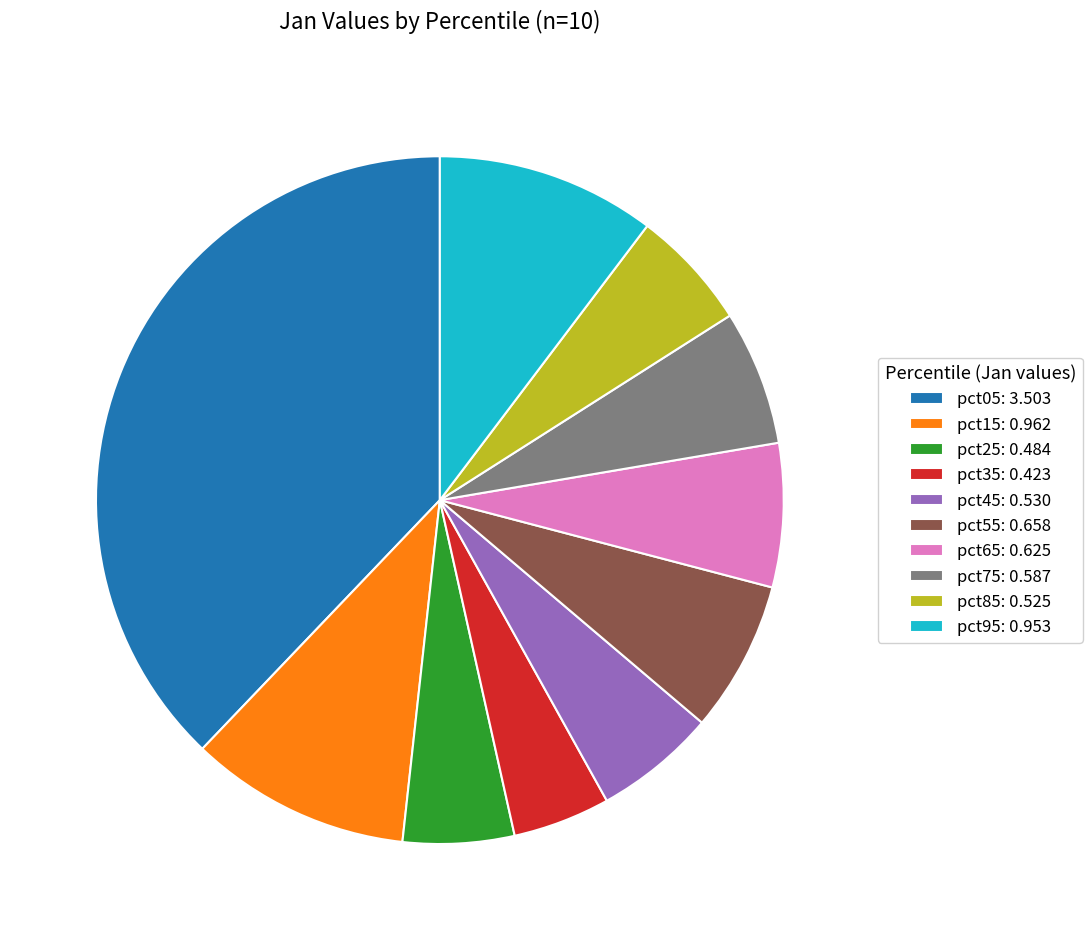

Which has a higher value, pct35: 0.423 or pct95: 0.953?

pct95: 0.953